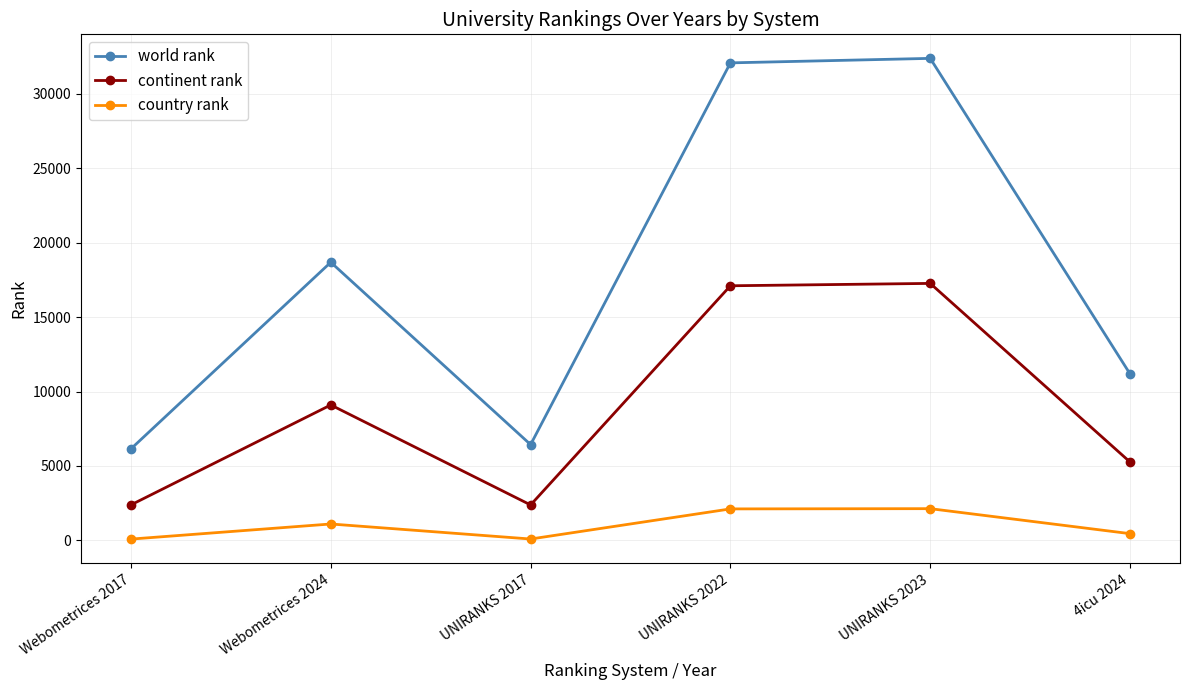

What is the label of the 2nd point from the left?

Webometrices 2024